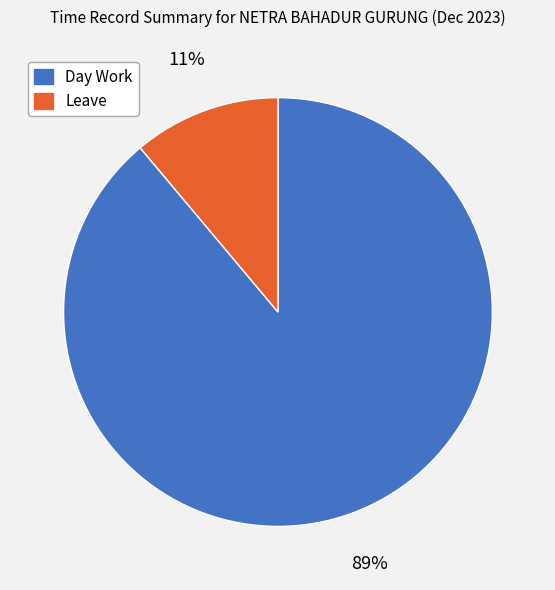

To the nearest percent, what is the difference between the Day Work and Leave slice percentages?

78%